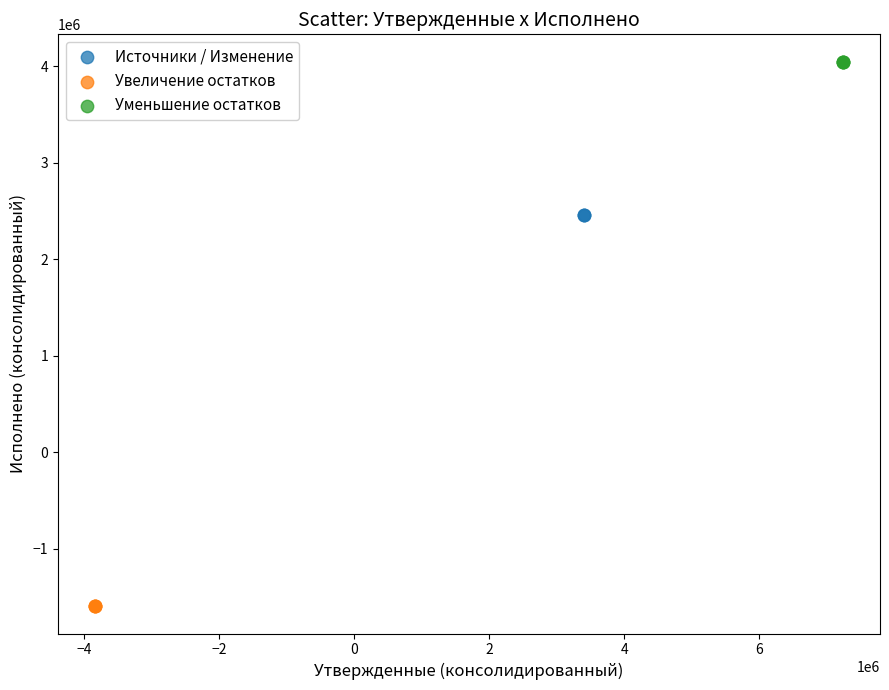

Which series contains the highest Y value?

Уменьшение остатков